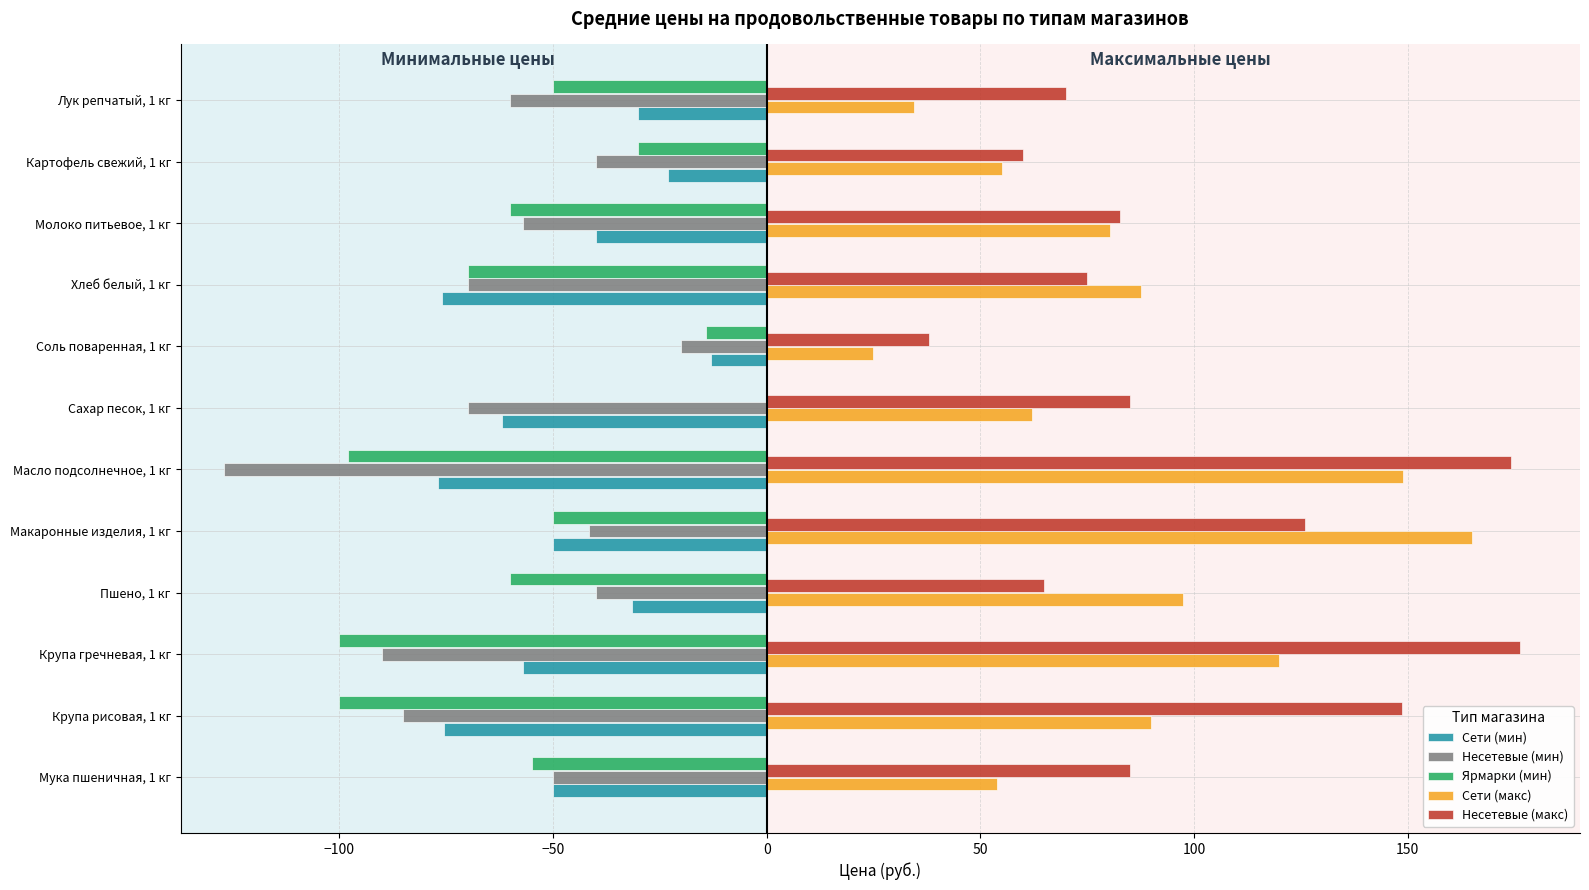

What is the total value across all series at Крупа рисовая, 1 кг?

-21.8